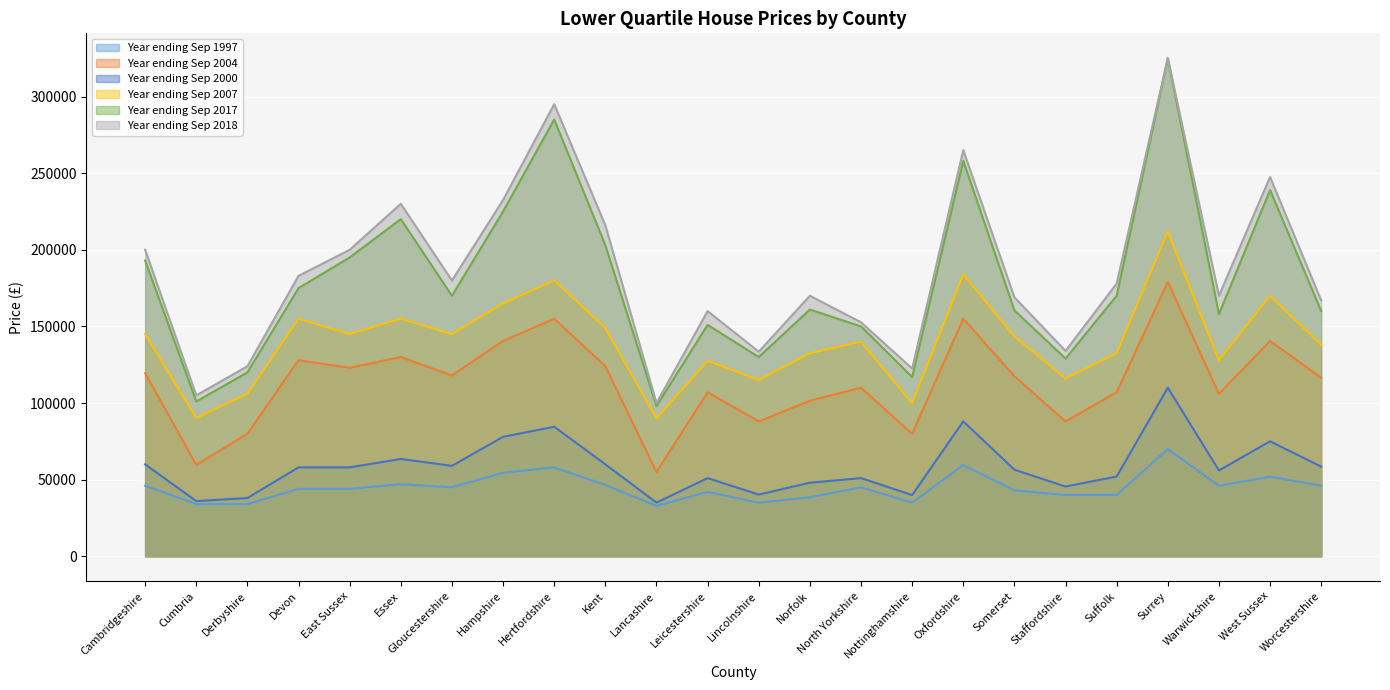

Where is the first local maximum for Year ending Sep 2000?

Essex